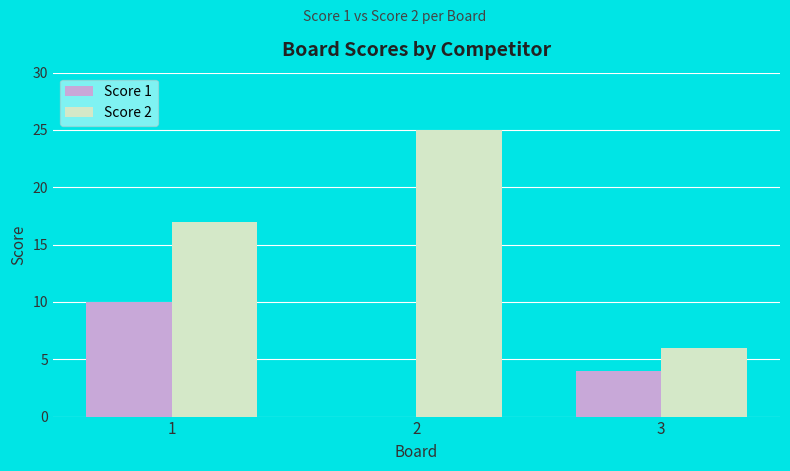

Reading left to right, transcribe all the data shown in this chart.

Score 1: 10	0	4
Score 2: 17	25	6